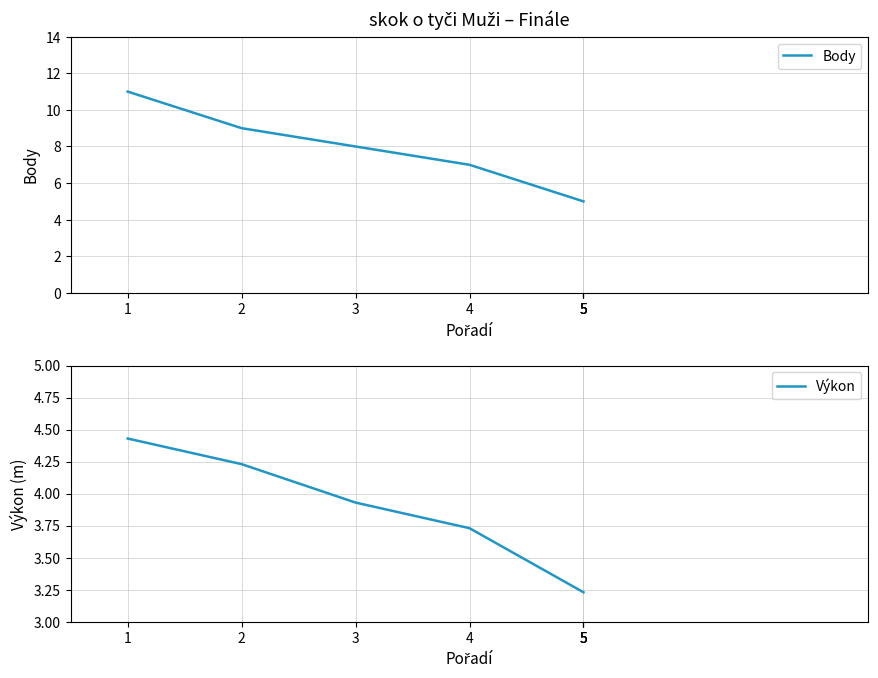

True or false: Výkon and Body intersect in this chart.

False